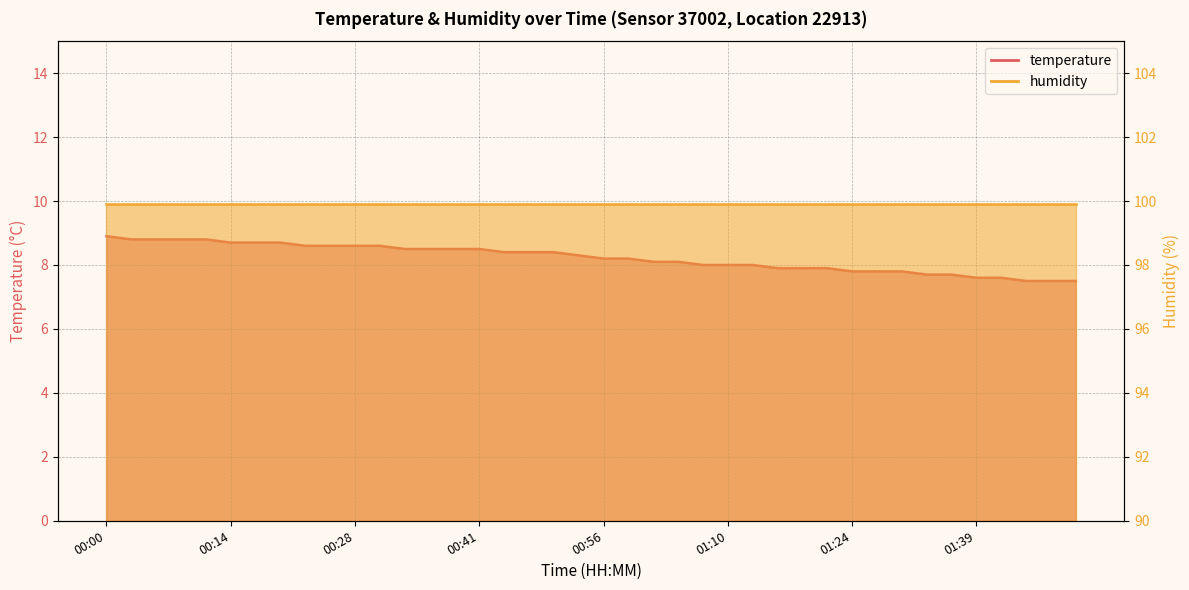

What is the sum of all values?

328.9